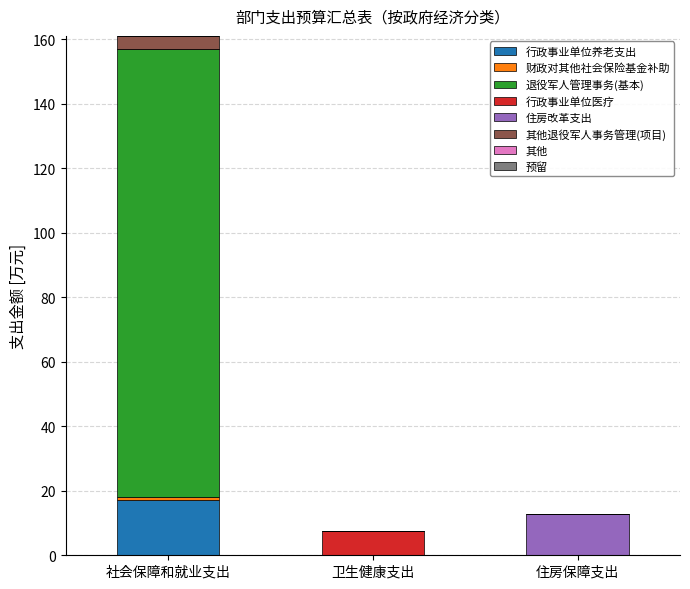

What is the sum of all 行政事业单位养老支出 values?

17.1